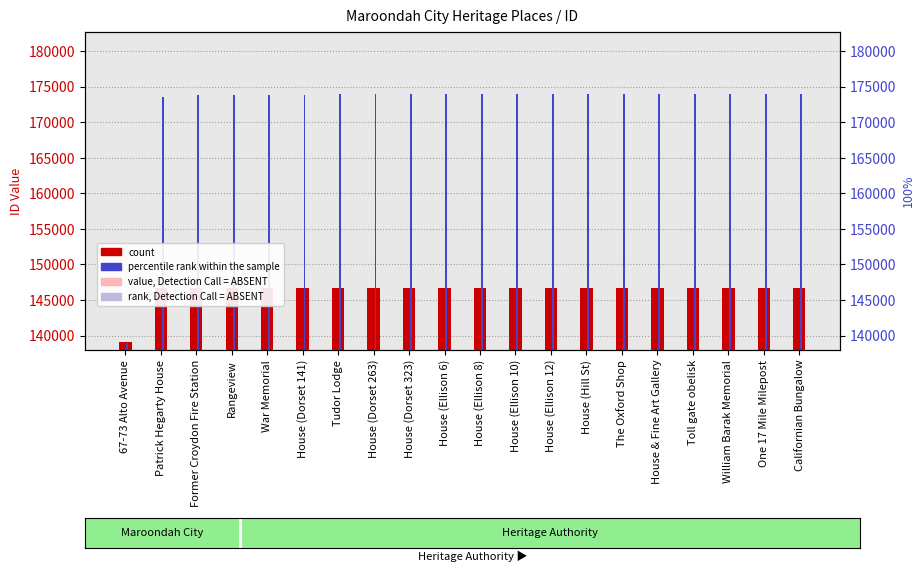

True or false: value, Detection Call = ABSENT has a value of 4067.2 at War Memorial.

False